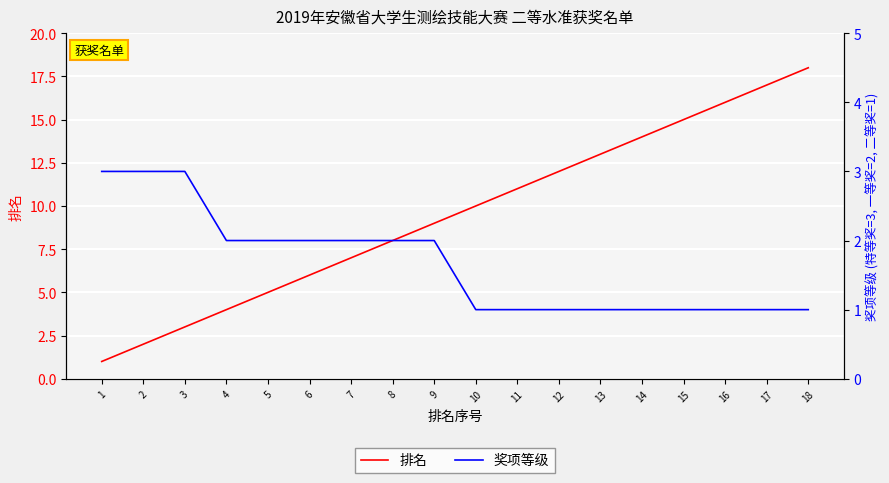

Reading right to left, list all the values displayed in this chart.

排名: 18=18	17=17	16=16	15=15	14=14	13=13	12=12	11=11	10=10	9=9	8=8	7=7	6=6	5=5	4=4	3=3	2=2	1=1
奖项等级: 18=1	17=1	16=1	15=1	14=1	13=1	12=1	11=1	10=1	9=2	8=2	7=2	6=2	5=2	4=2	3=3	2=3	1=3